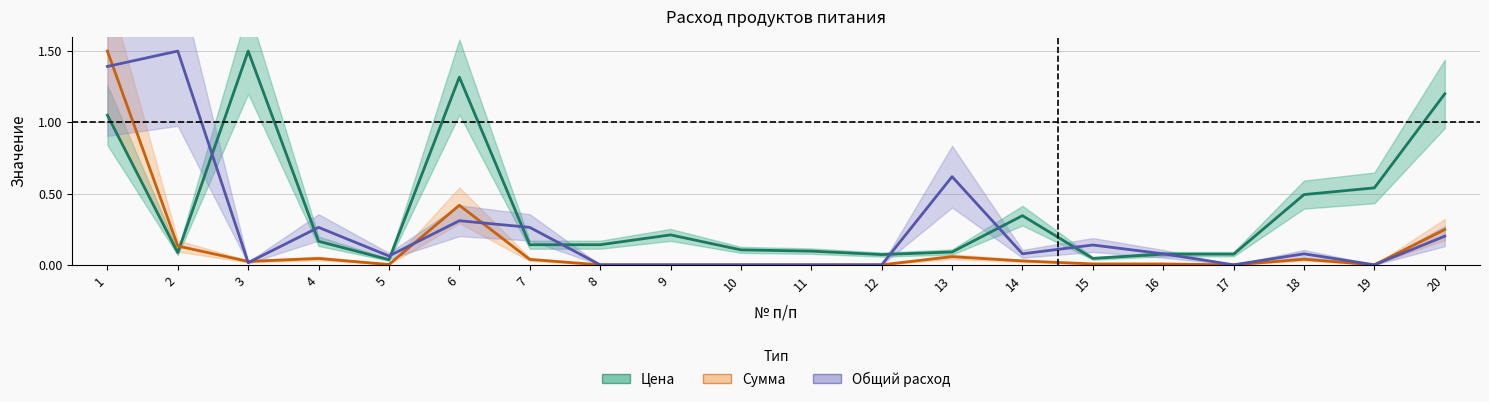

At how many categories does at least one series exceed 0?

20